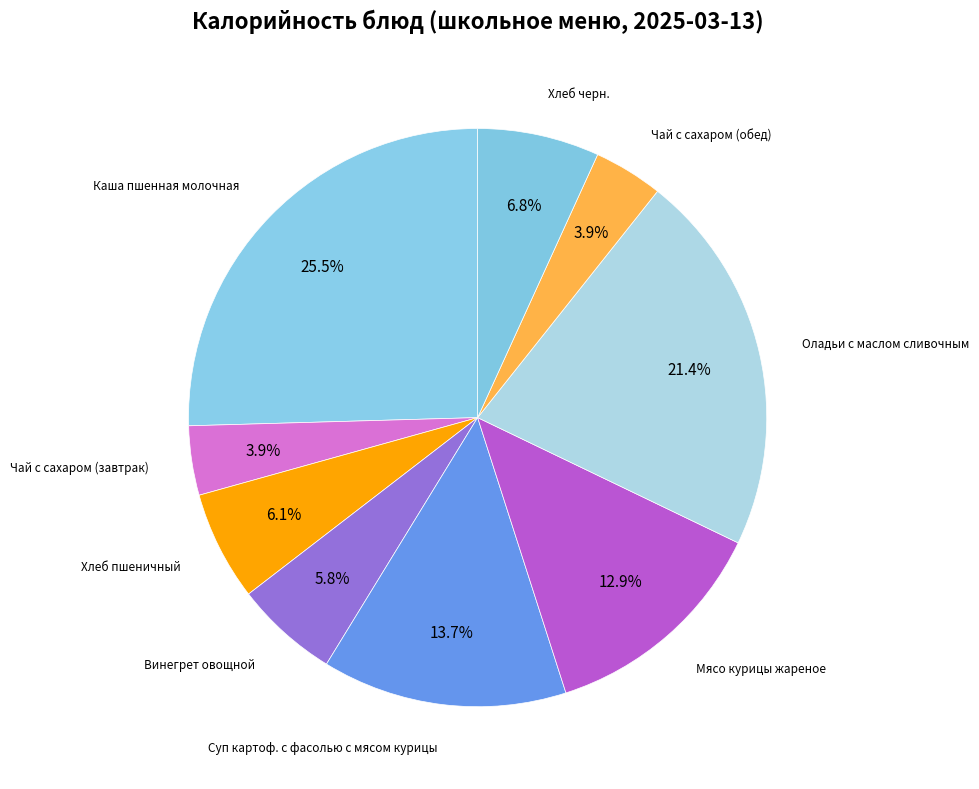

Is it true that Чай с сахаром (обед) is 4% of the pie?

True